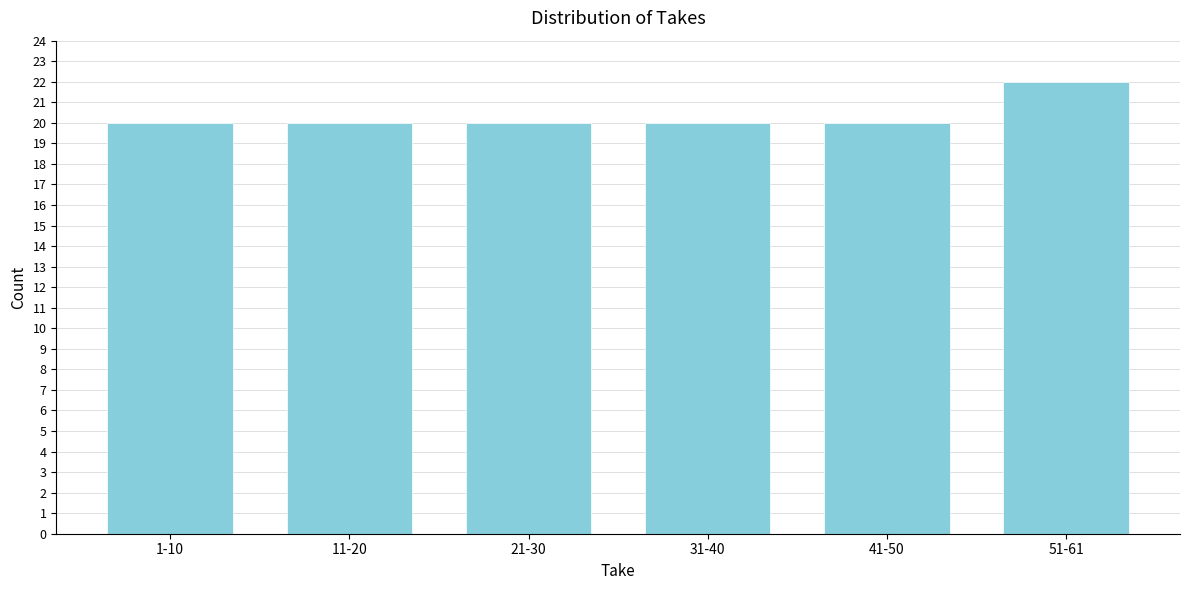

Reading left to right, extract all data points from this chart.

20	20	20	20	20	22